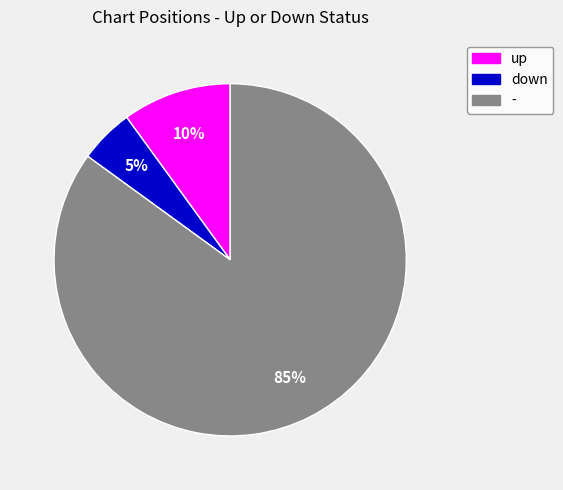

What percentage is the down slice, to the nearest percent?

5%